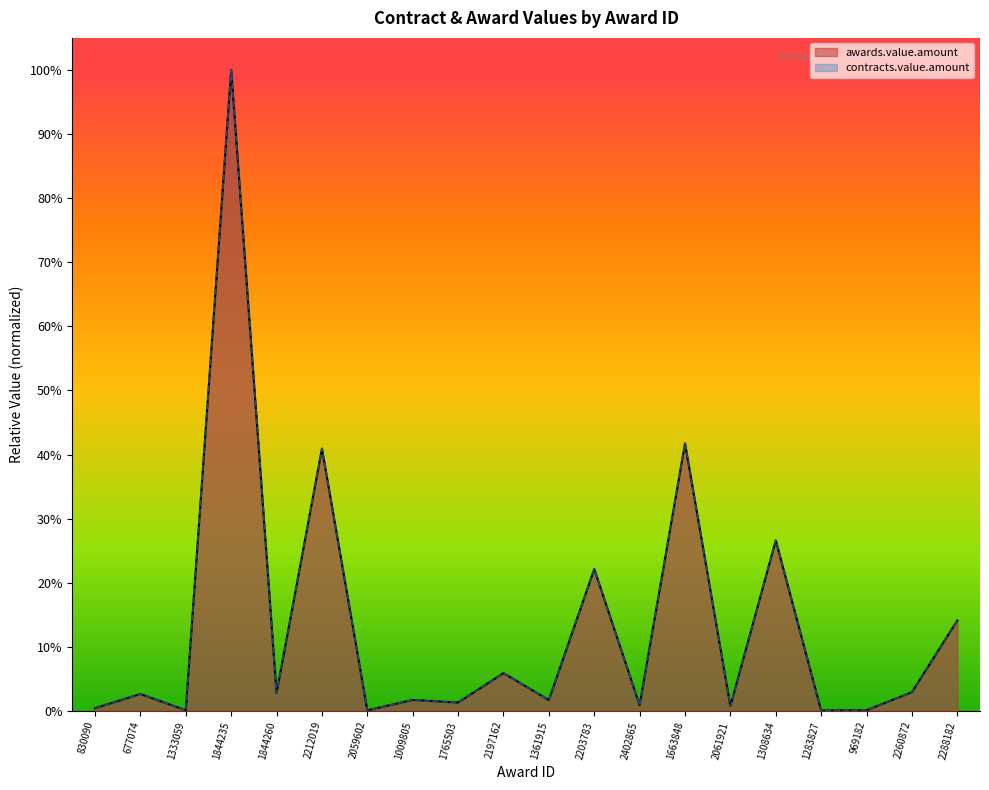

At which category does contracts.value.amount reach its first local valley?

1333059